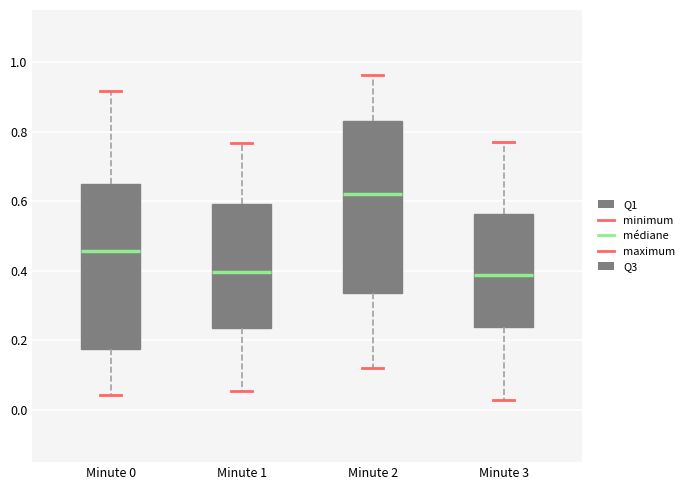

Reading left to right, transcribe this box plot: for each box, give where its median line is, the range the box spans, and where its two whiskers end, as read against the y-axis. The values are not printed on the chart, so give them approximately, as read against the axis.

Minute 0: median 0.46, box 0.18 to 0.66, whiskers 0.04 to 0.92
Minute 1: median 0.40, box 0.24 to 0.60, whiskers 0.06 to 0.76
Minute 2: median 0.62, box 0.34 to 0.84, whiskers 0.12 to 0.96
Minute 3: median 0.38, box 0.24 to 0.56, whiskers 0.02 to 0.78